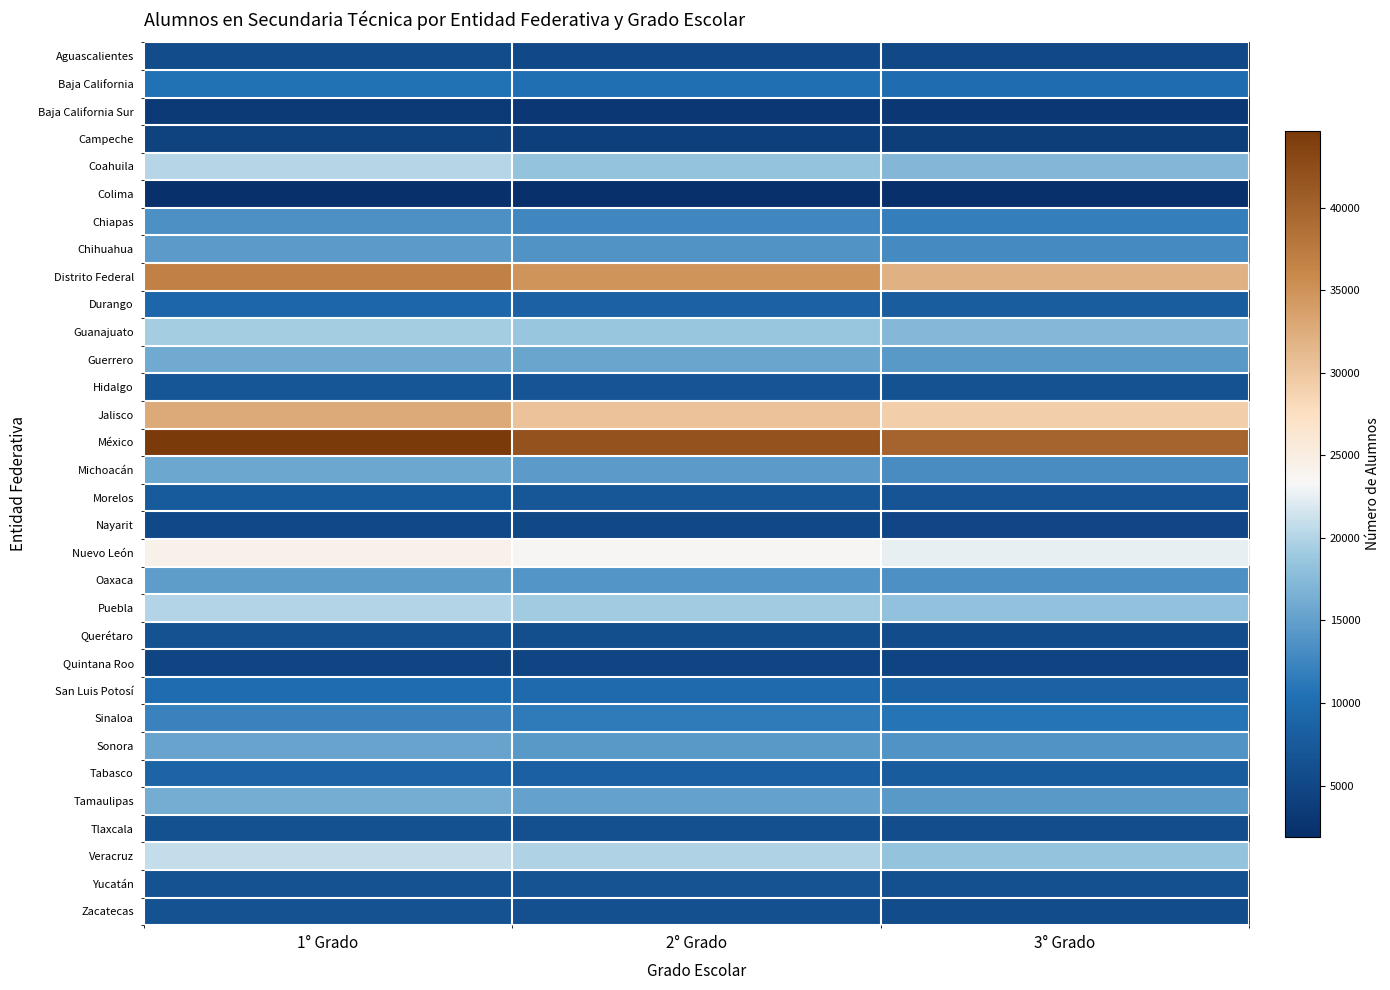

Rank the series at 2° Grado from lowest to highest value.

Colima, Baja California Sur, Campeche, Quintana Roo, Nayarit, Aguascalientes, Querétaro, Tlaxcala, Zacatecas, Yucatán, Hidalgo, Morelos, Tabasco, Durango, San Luis Potosí, Baja California, Sinaloa, Chiapas, Chihuahua, Oaxaca, Sonora, Michoacán, Tamaulipas, Guerrero, Coahuila, Guanajuato, Puebla, Veracruz, Nuevo León, Jalisco, Distrito Federal, México